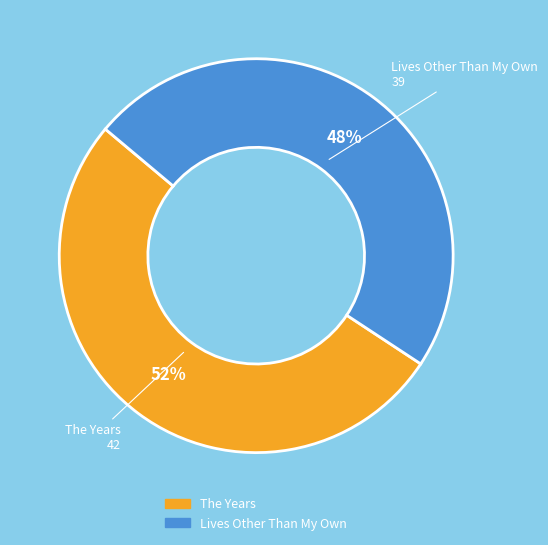

Approximately how many times larger is the value at Lives Other Than My Own compared to The Years?

0.9